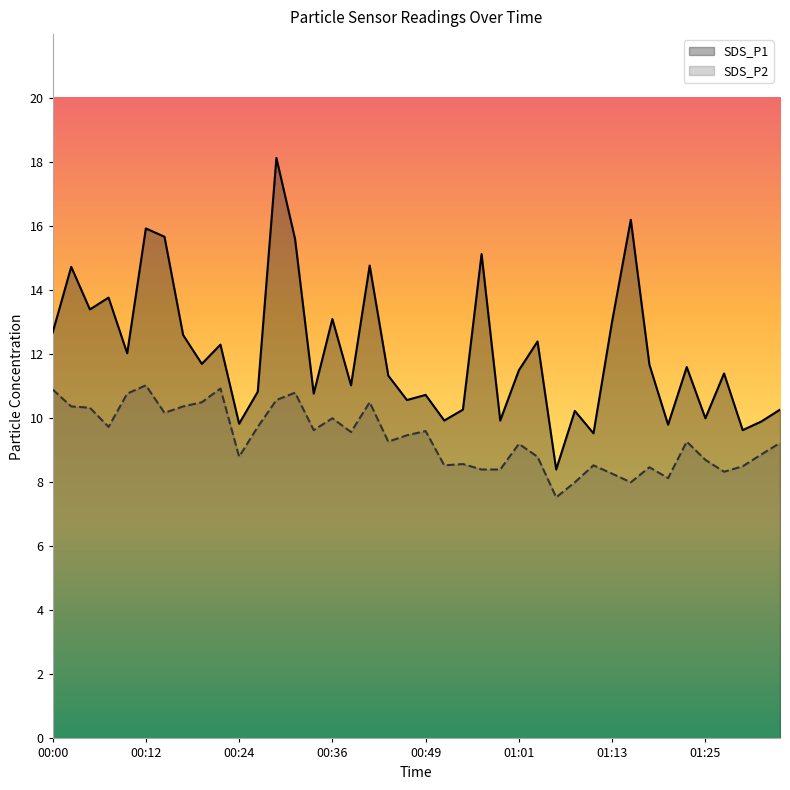

Between 01:10 and 00:02, which is larger?

00:02